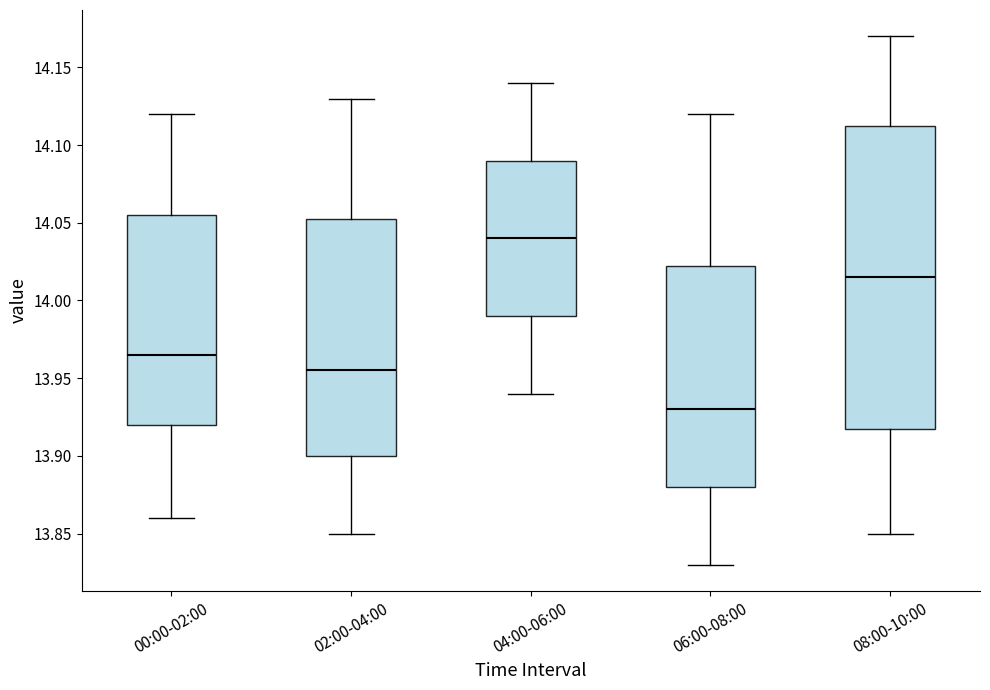

Comparing the boxes themselves (not the whiskers), which one is the tallest?

08:00-10:00